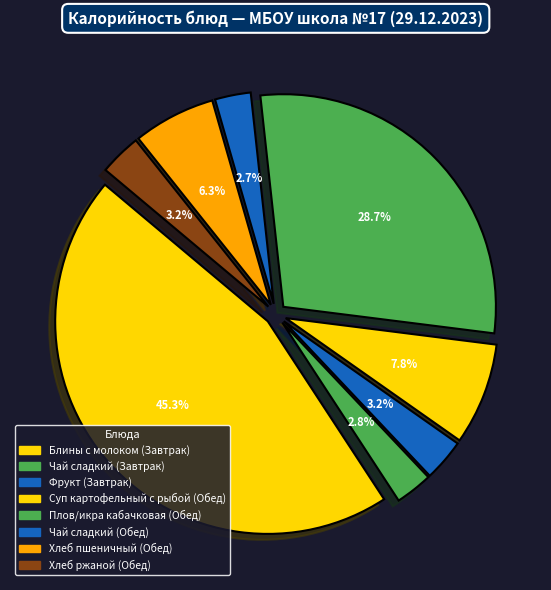

How many segments does this pie chart have?

8